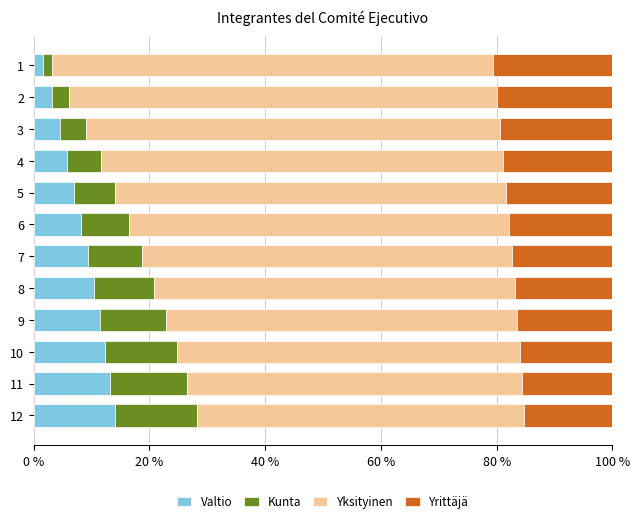

Is it true that Valtio equals 10.4 at 8?

True